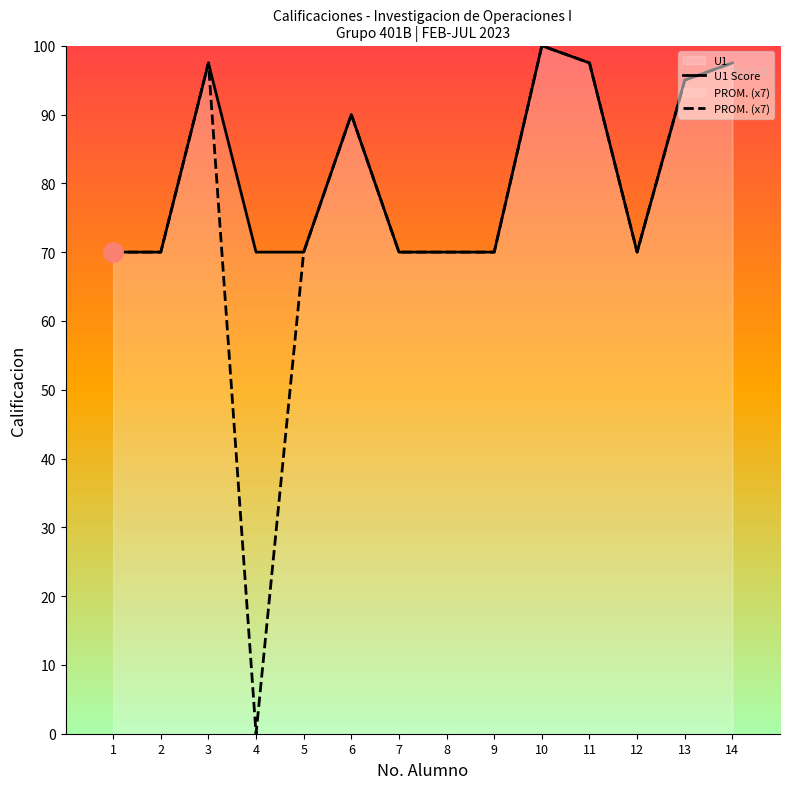

List the series in order of their peak value, highest first.

U1 Score, PROM. (x7)